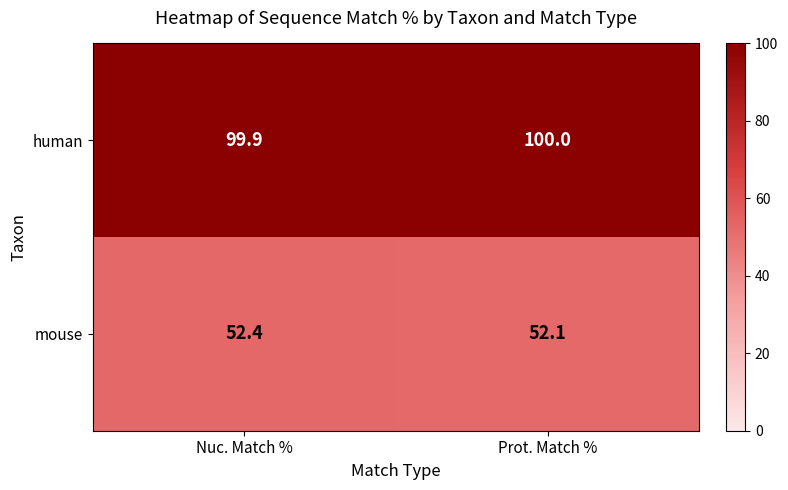

The human series shows 154.8 at Prot. Match %. True or false?

False